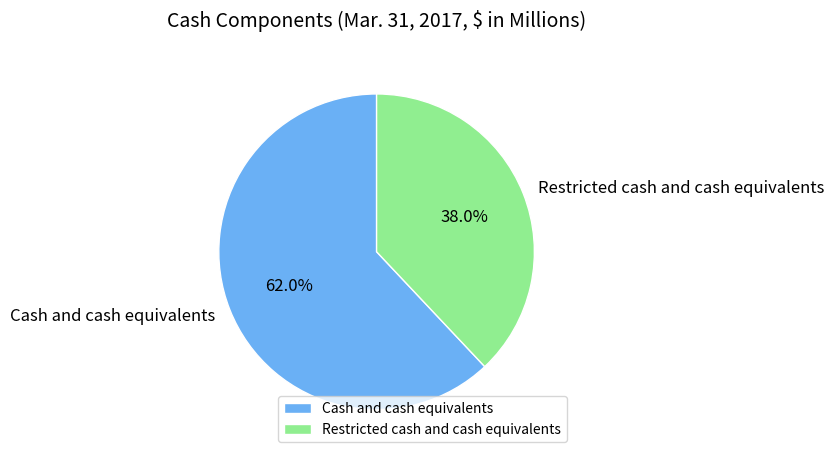

Combined, do Restricted cash and cash equivalents and Cash and cash equivalents account for over 50%?

Yes